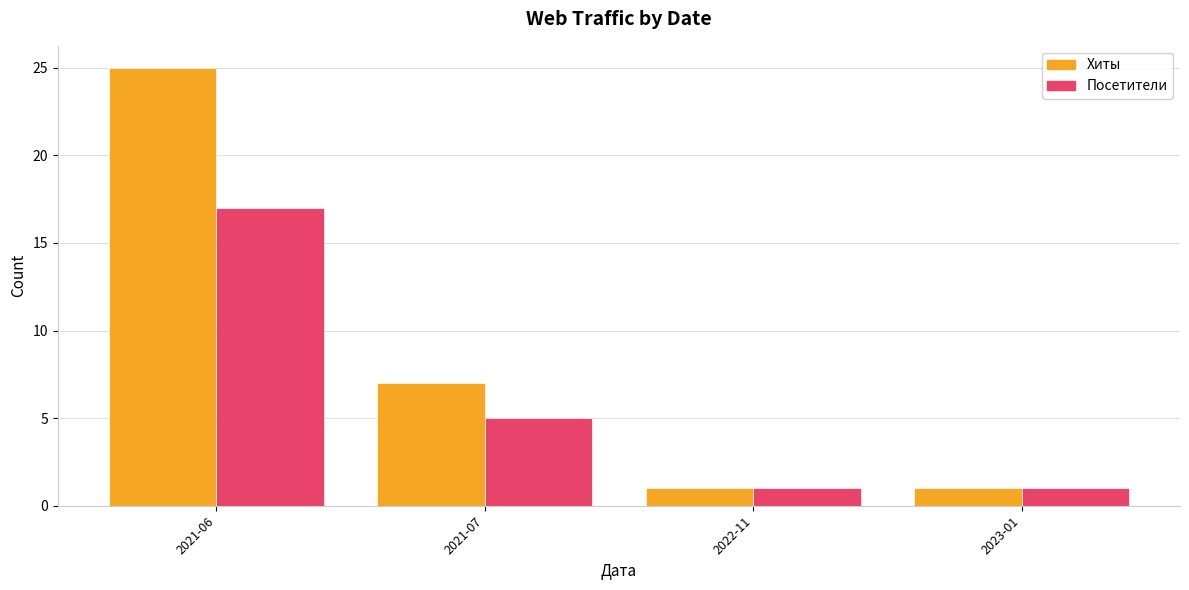

Is it true that Хиты equals 2 at 2022-11?

False